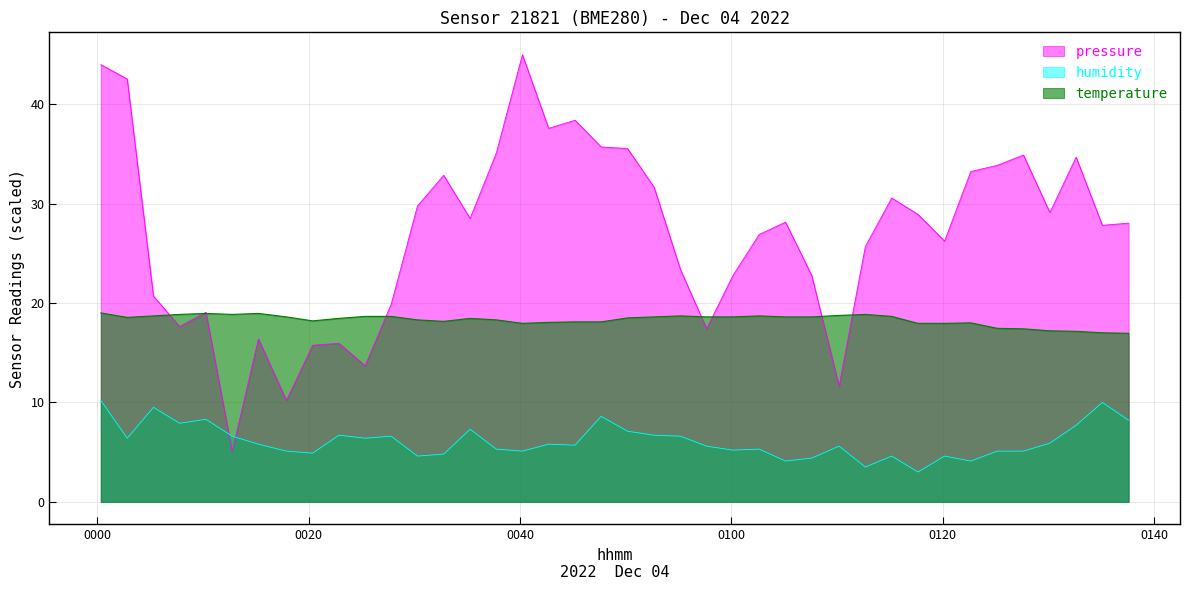

How many series are shown in this chart?

3